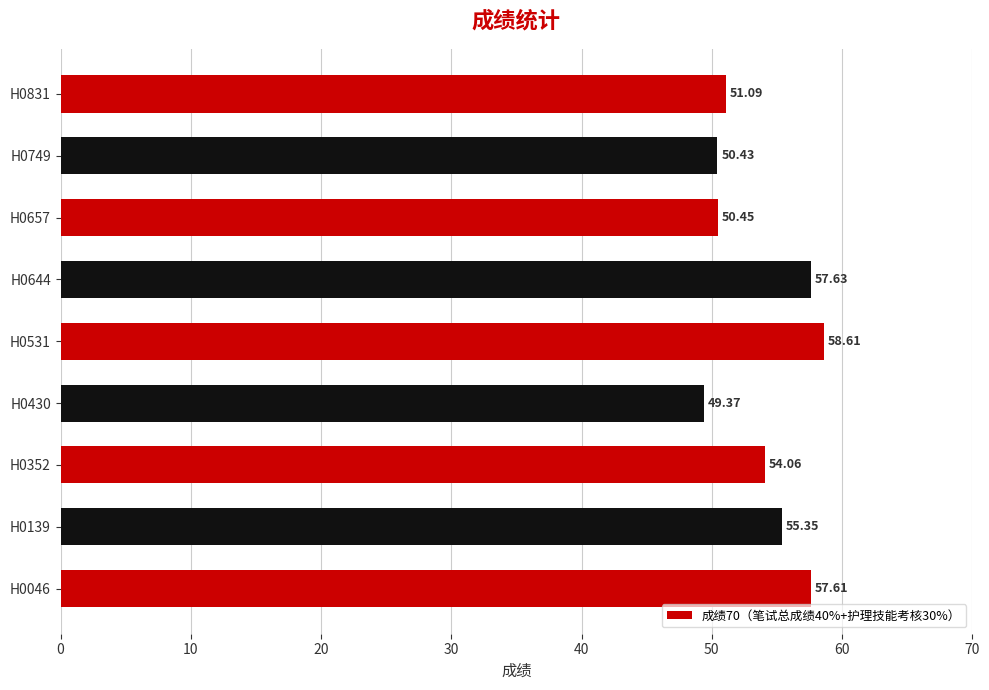

Rank the categories by value from highest to lowest.

H0531, H0644, H0046, H0139, H0352, H0831, H0657, H0749, H0430